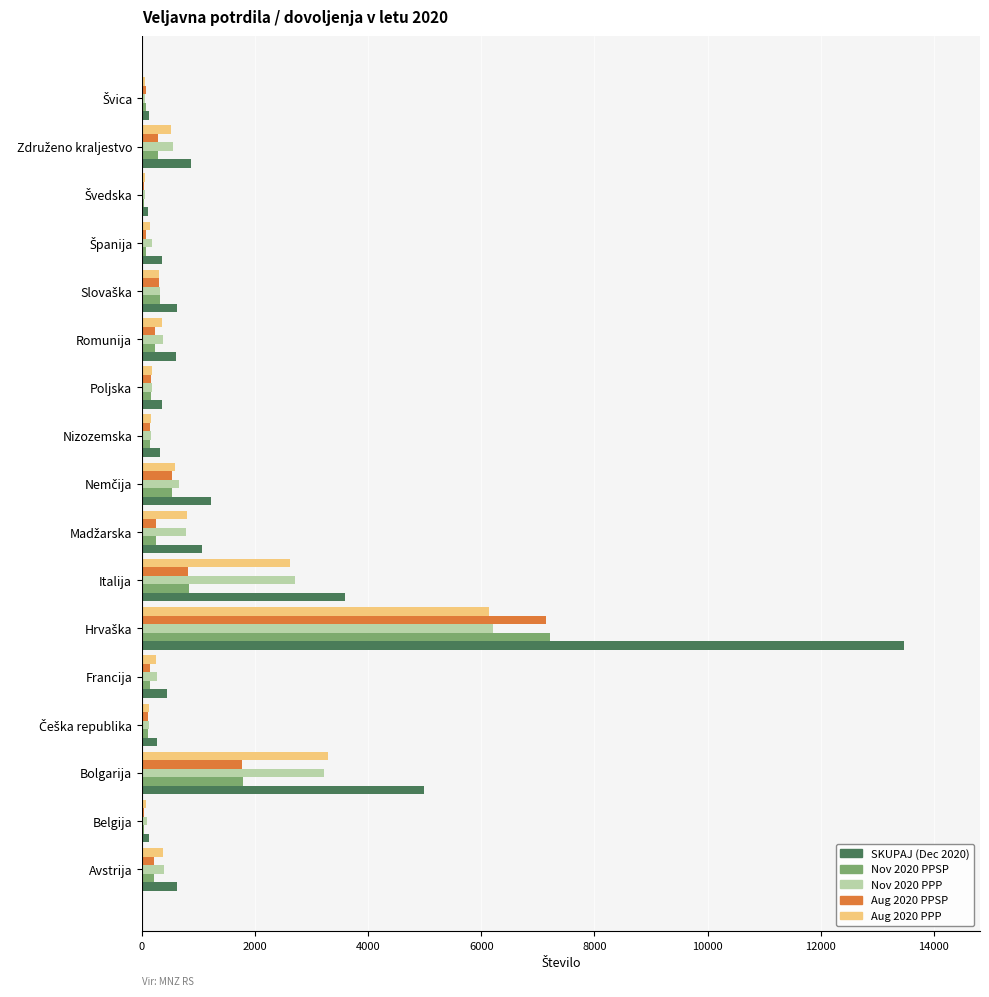

What is the maximum value for Aug 2020 PPSP?

7149